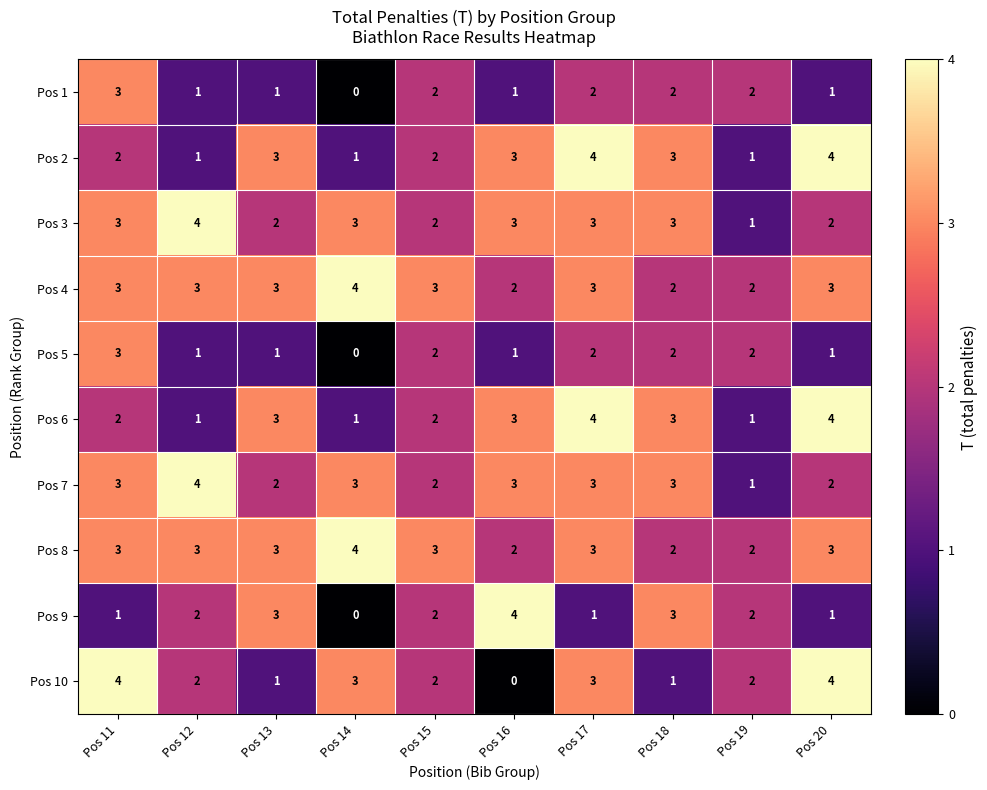

Where does the Pos 5 series first go above 2?

Pos 11